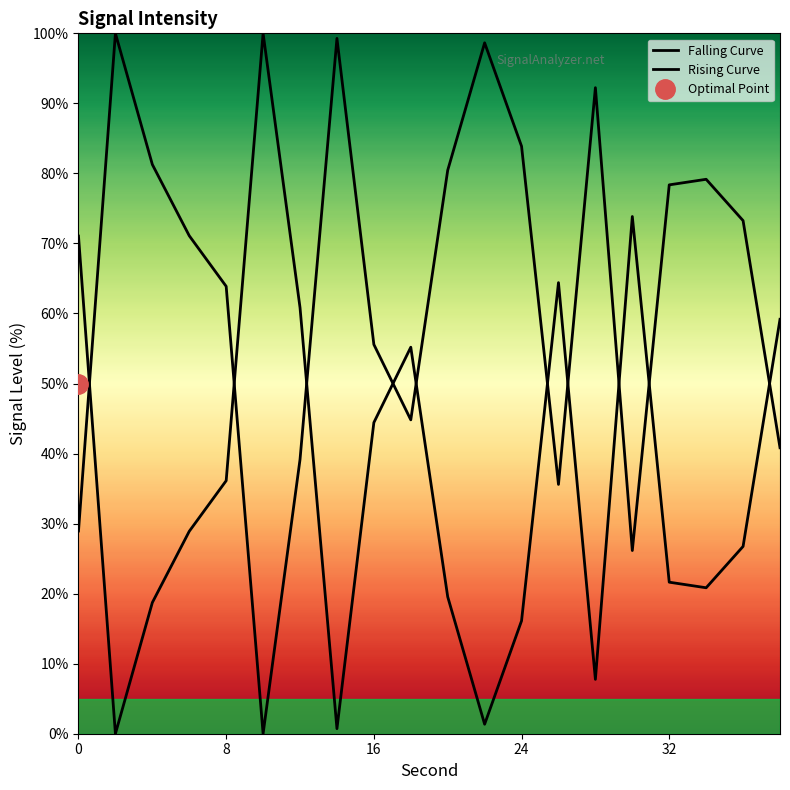

Which series has the largest range (max minus min)?

Falling Curve